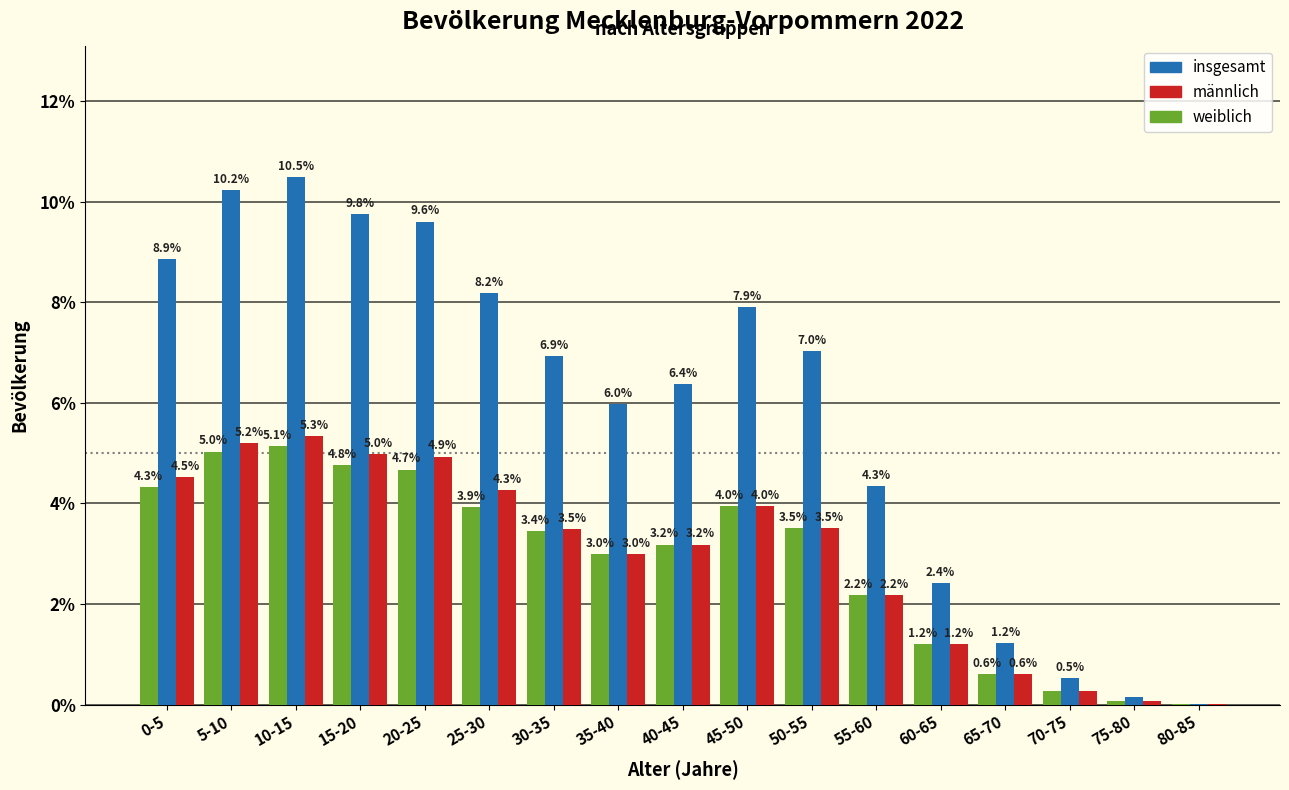

Between 20-25 and 60-65, which series saw the biggest shift?

insgesamt